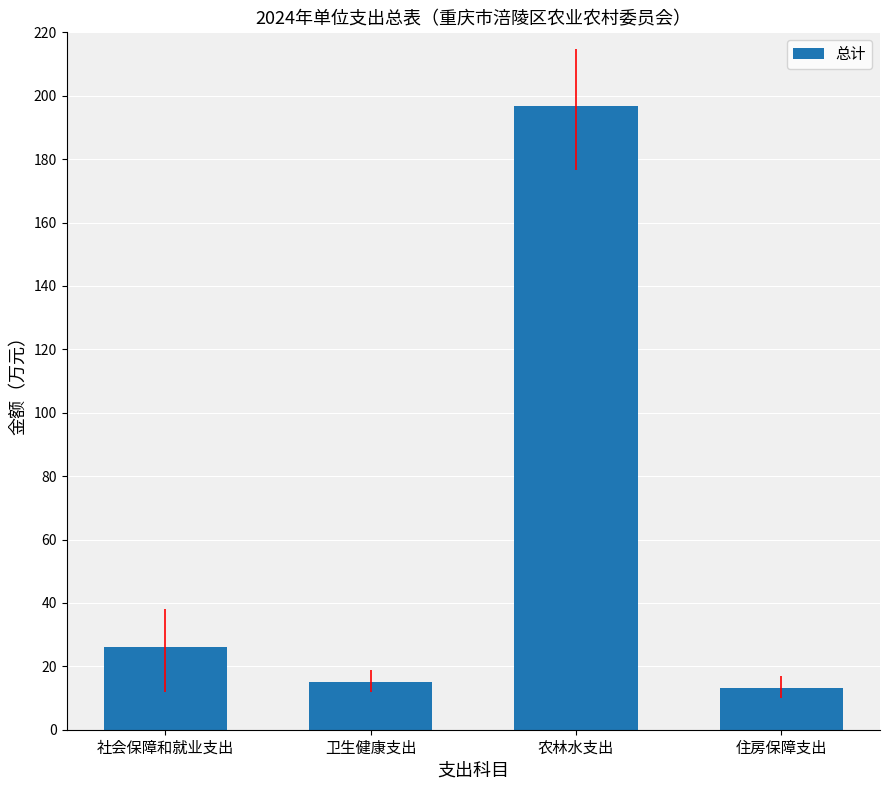

Is it true that the value at 卫生健康支出 is 14.9?

True